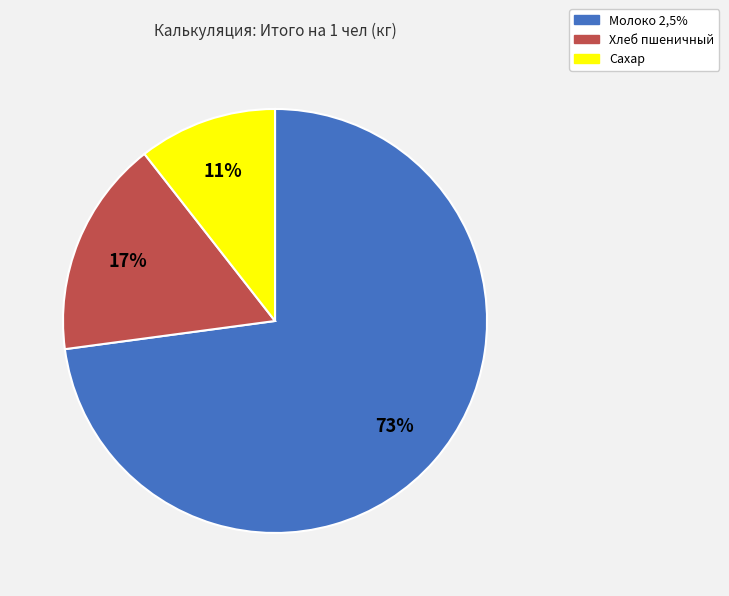

How many slices are in this pie chart?

3